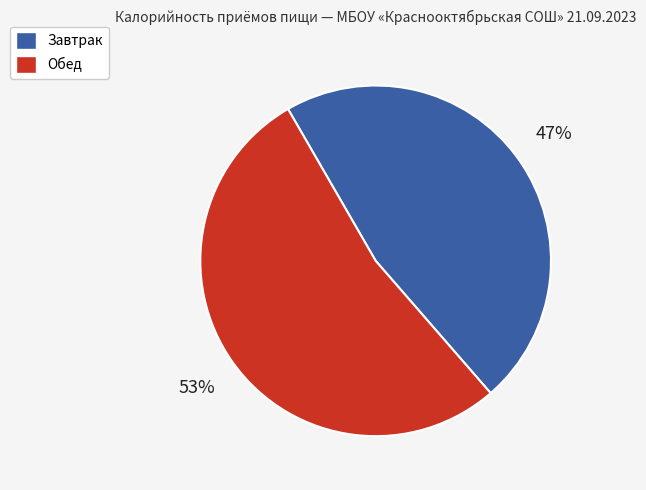

Rank the categories by value from highest to lowest.

Обед, Завтрак